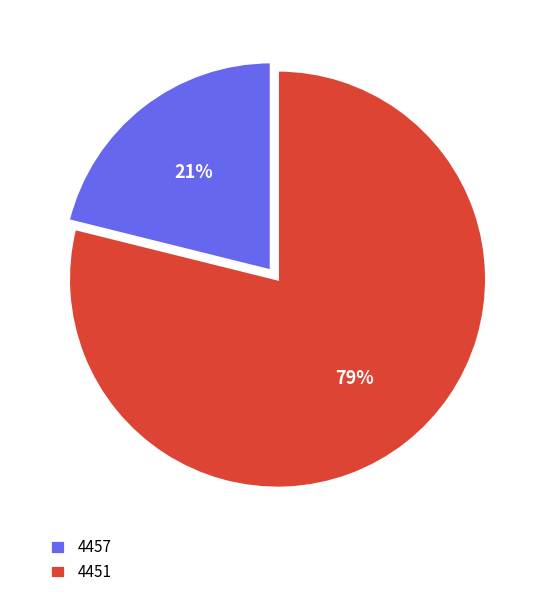

Between 4451 and 4457, which is larger?

4451